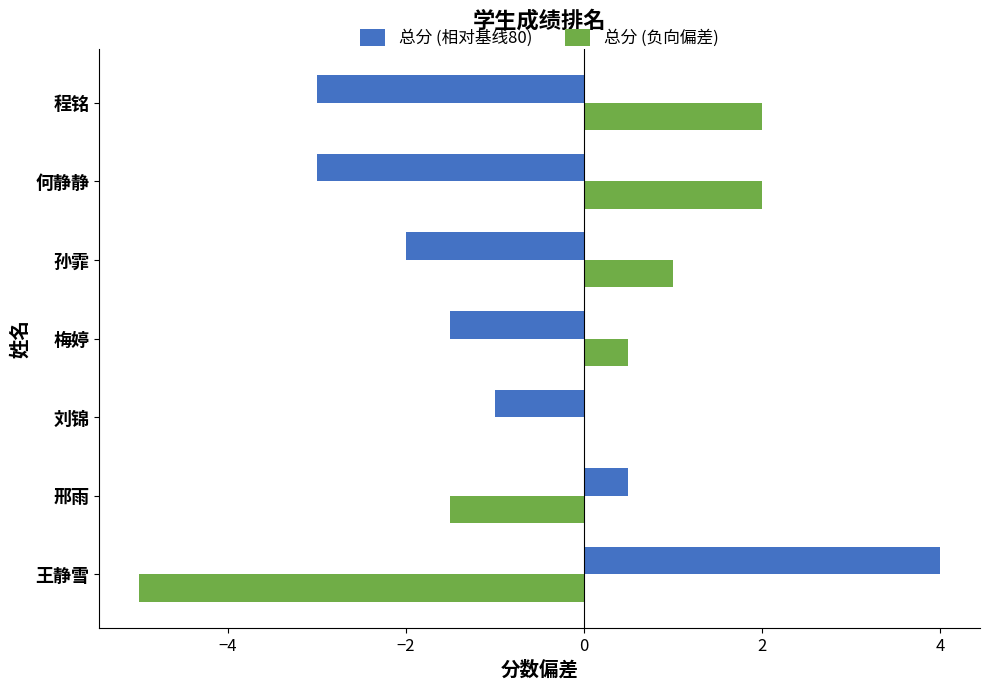

What is the total value across all series at 孙霏?

-1.0